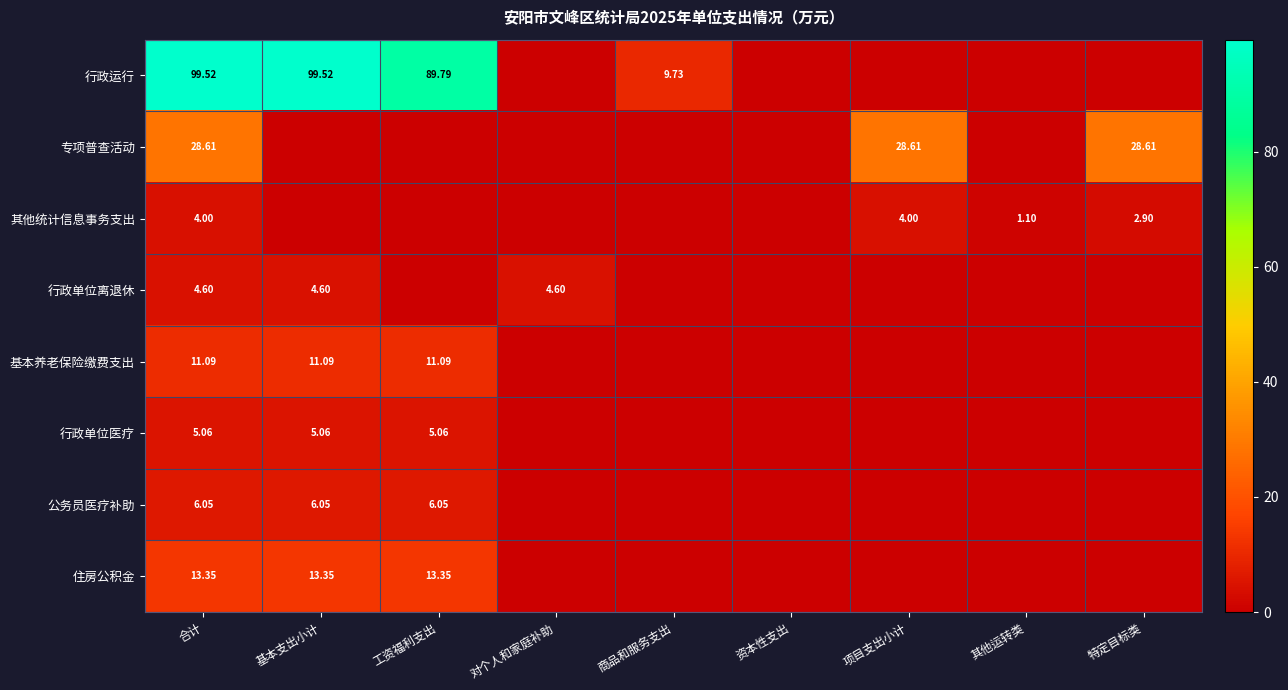

How many categories are shown in the chart?

9